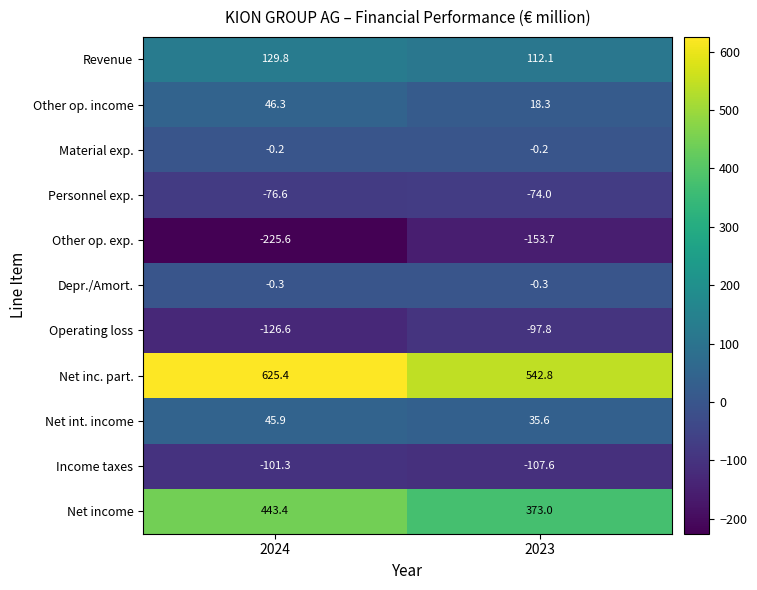

At which category is the sum across all series the highest?

2024